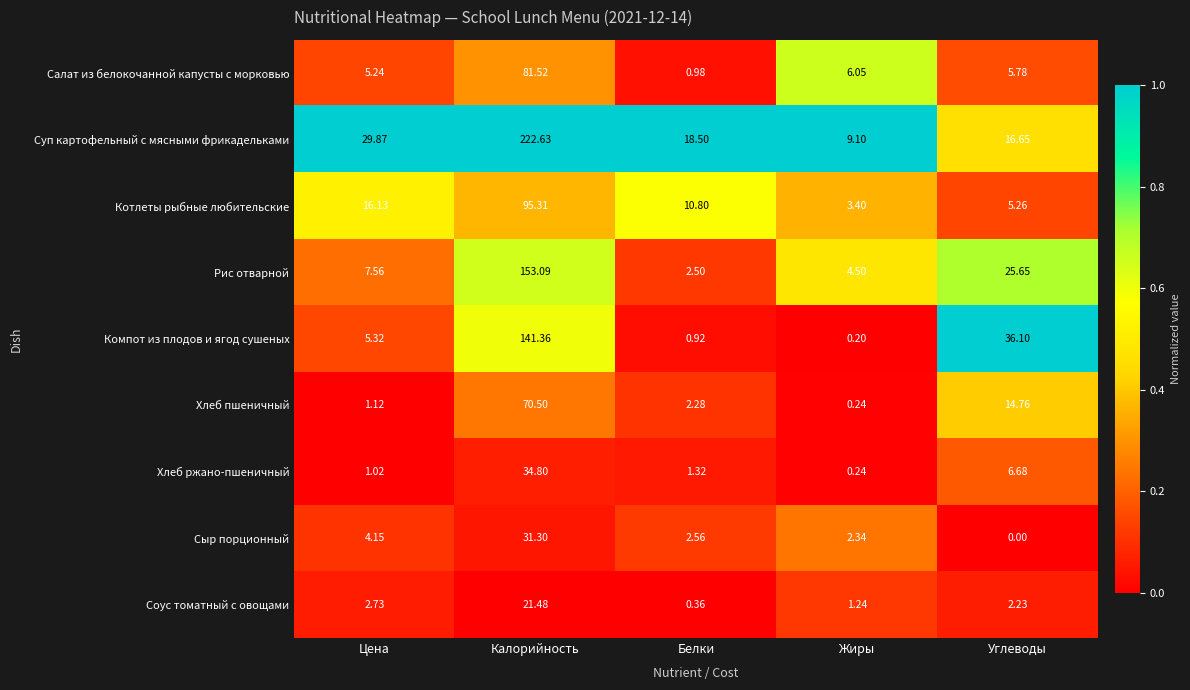

What is the difference between the highest and lowest values at Углеводы?

36.1